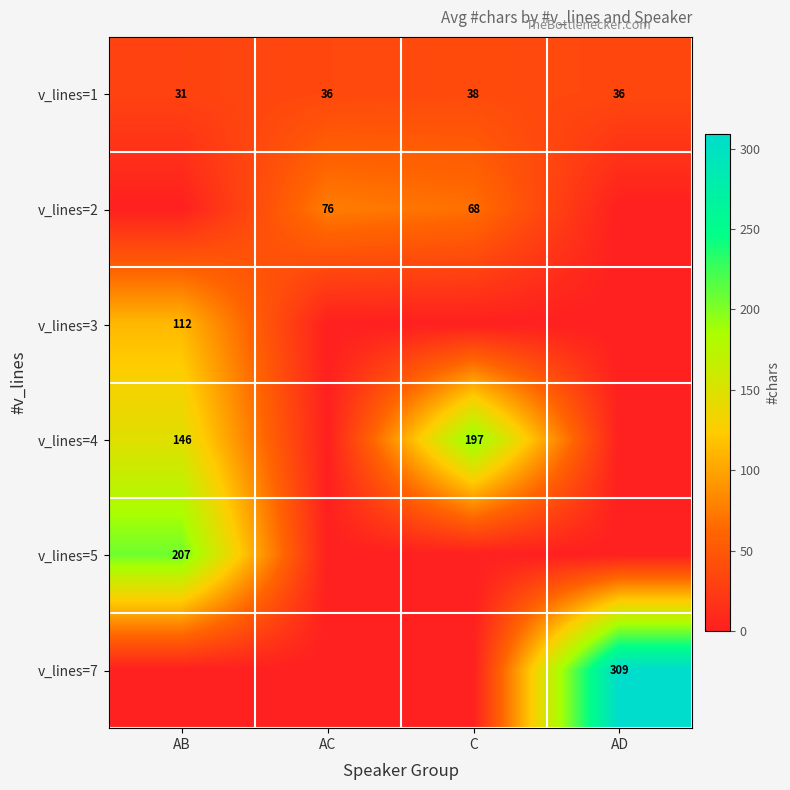

The value of v_lines=2 at C is 20.7. True or false?

False